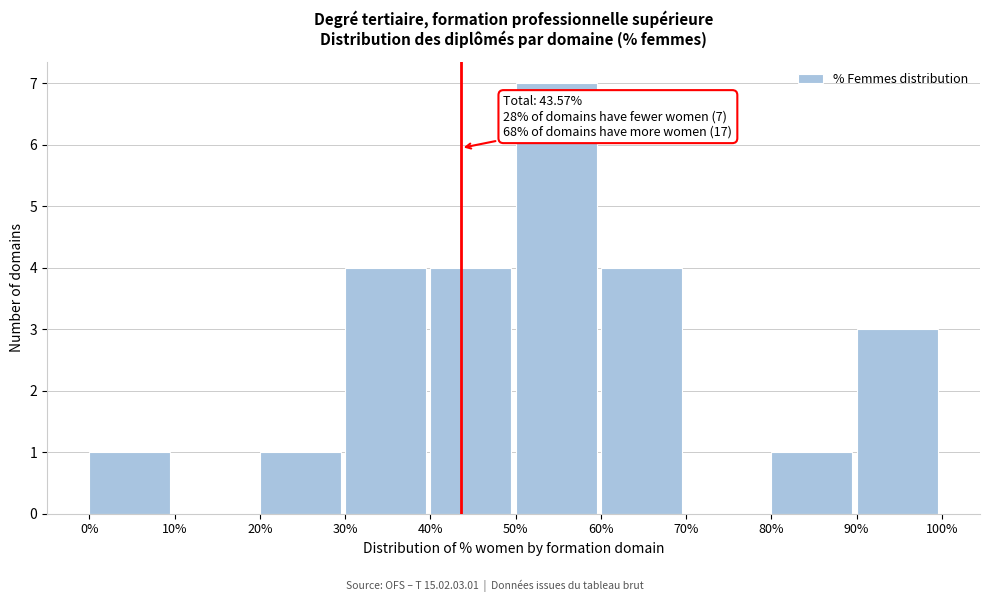

Over which range of the x-axis is the bar tallest?

50% to 60%